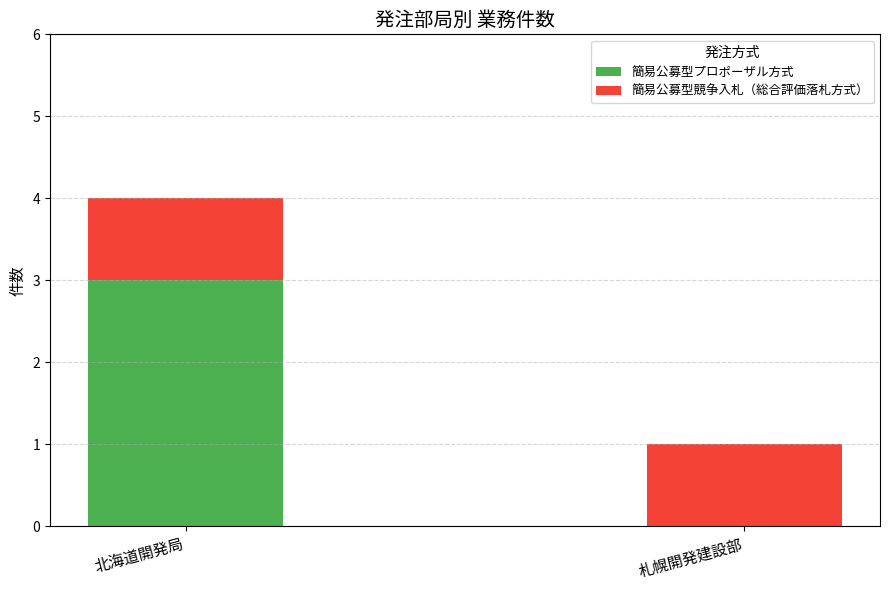

The 簡易公募型プロポーザル方式 series shows 3 at 北海道開発局. True or false?

True